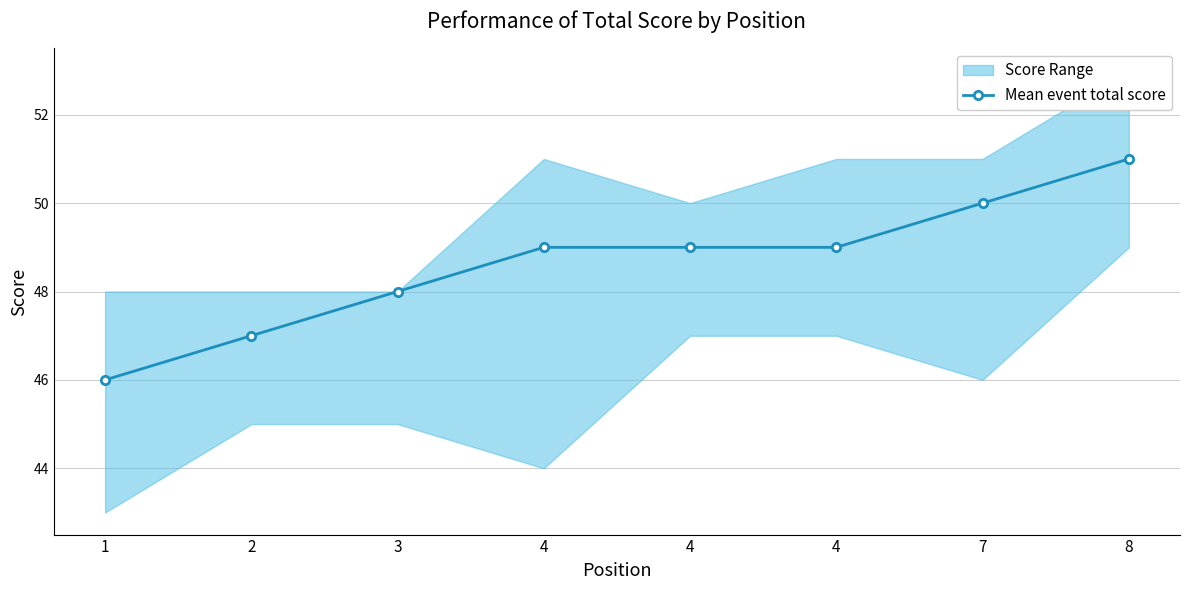

Is this an area chart (filled region under the line)?

No